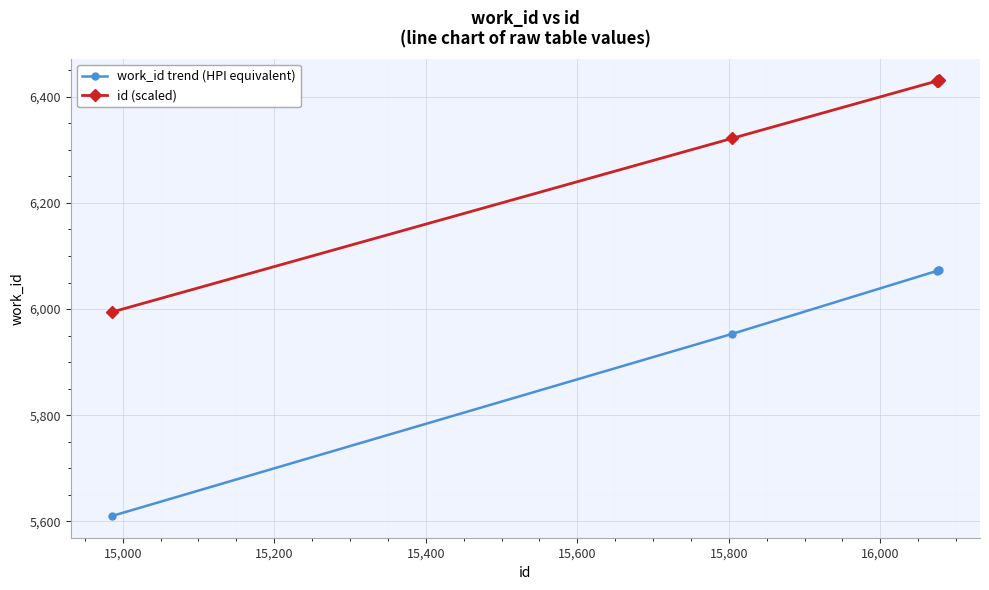

Rank the series by their average value, from lowest to highest.

work_id trend (HPI equivalent), id (scaled)